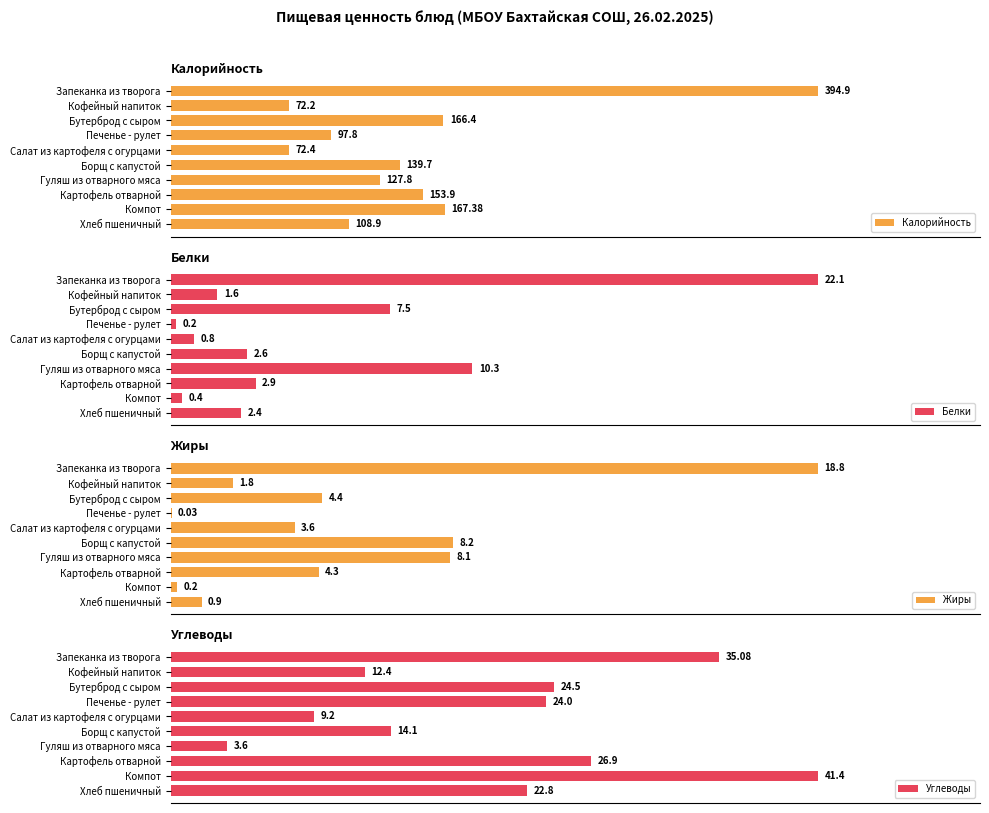

At which label is Белки closest to 11?

Гуляш из отварного мяса